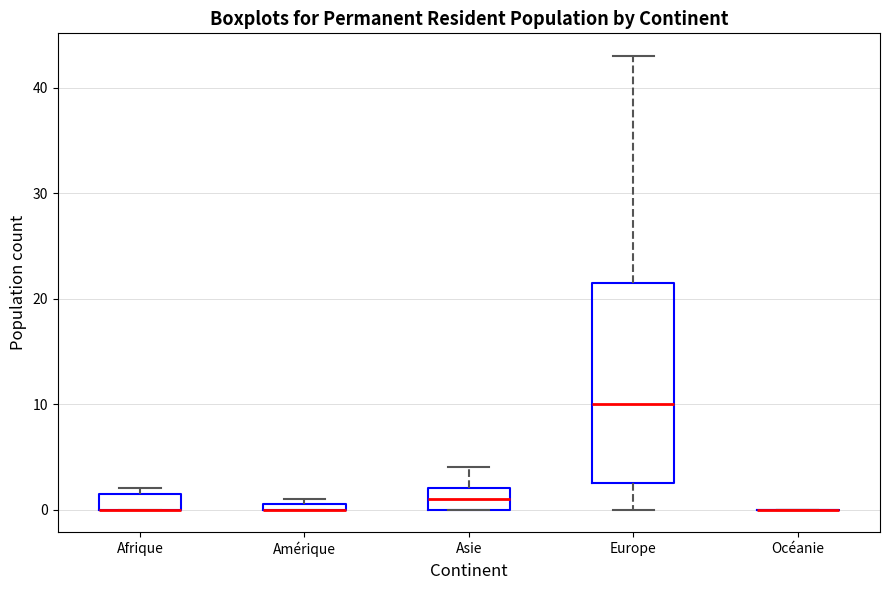

Comparing the boxes themselves (not the whiskers), which one is the tallest?

Europe